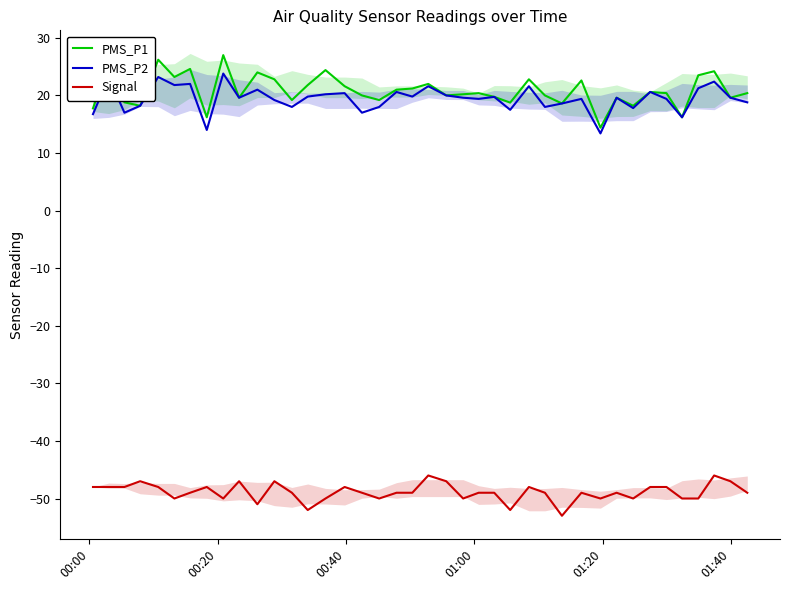

What is the highest value of the PMS_P1 series?

27.0